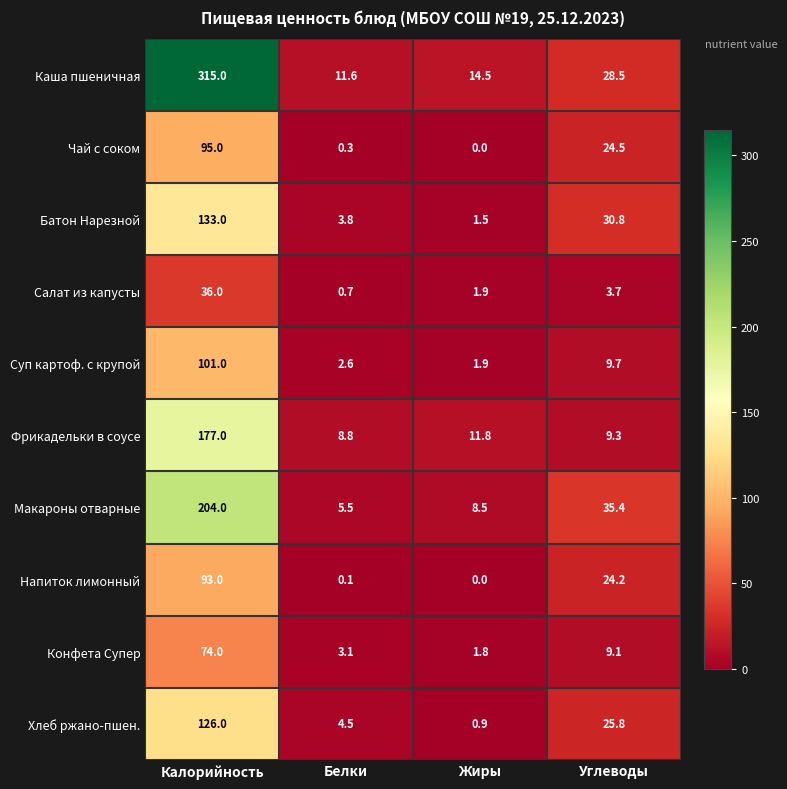

True or false: Чай с соком has a value of 133.8 at Калорийность.

False